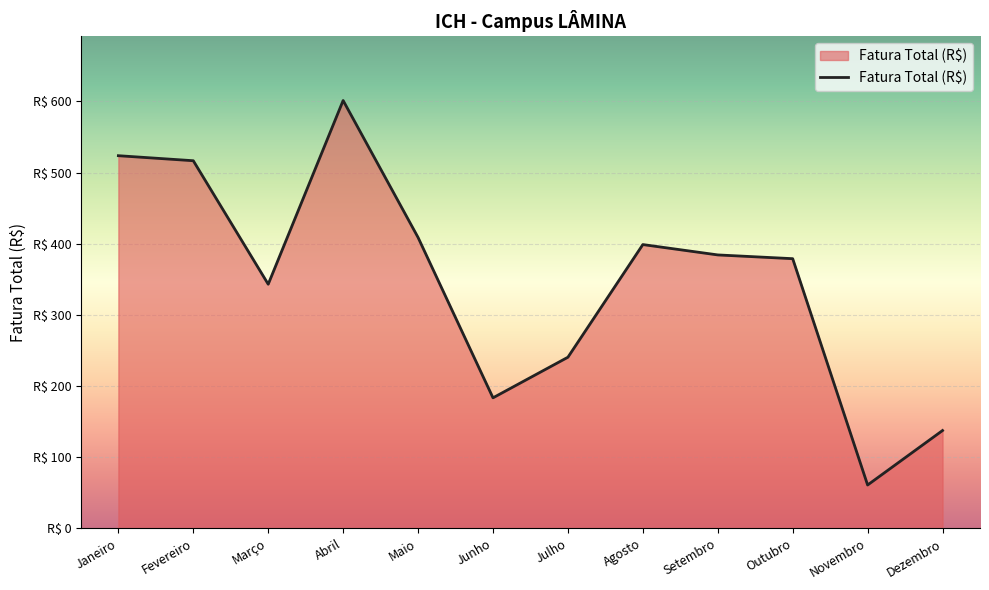

Is this an area chart (filled region under the line)?

Yes